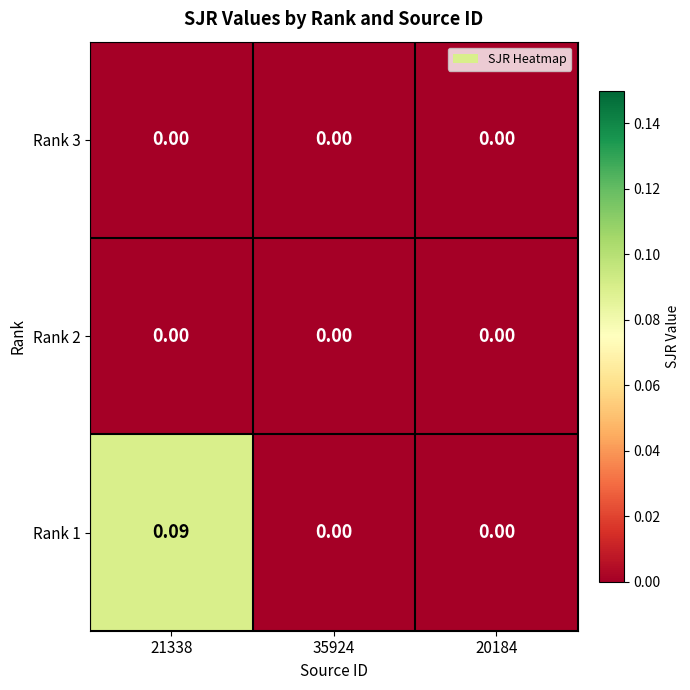

Is the value of Rank 1 at 21338 greater than the value of Rank 2 at 20184?

Yes